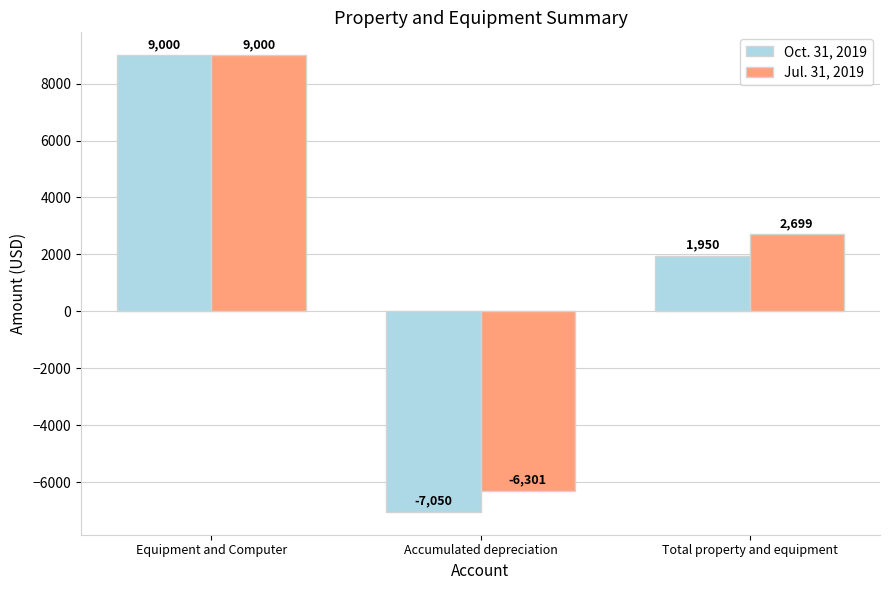

At which label does Jul. 31, 2019 first exceed 2699?

Equipment and Computer